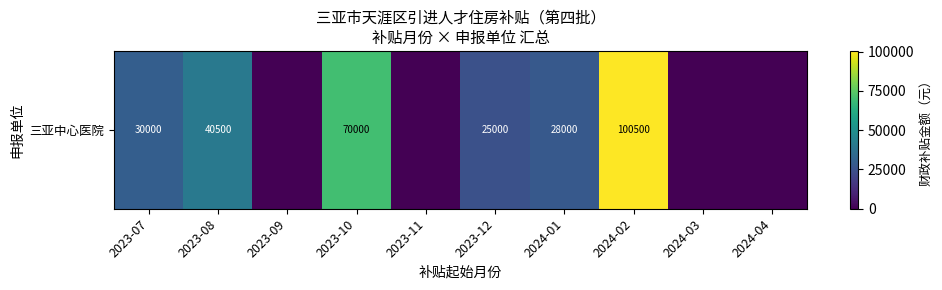

Reading left to right, transcribe all the data shown in this chart.

30000	40500	0	70000	0	25000	28000	100500	0	0